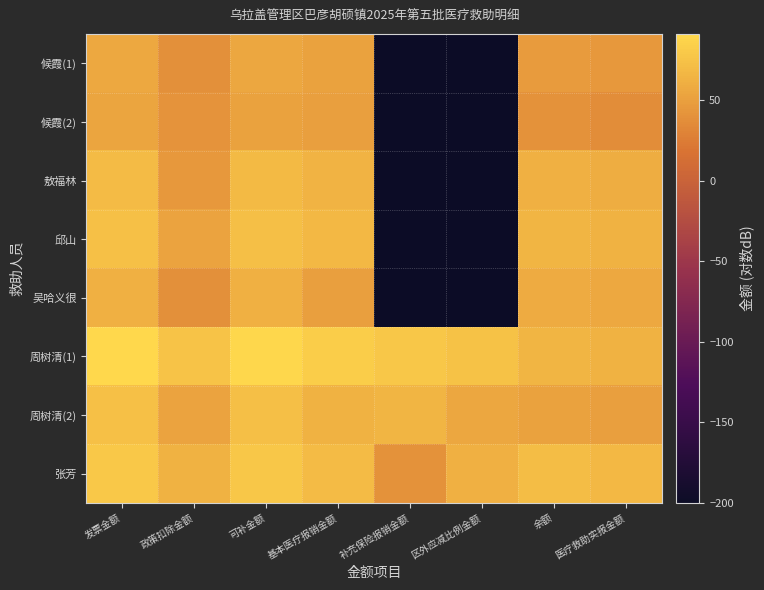

At which category is the sum across all series the highest?

发票金额